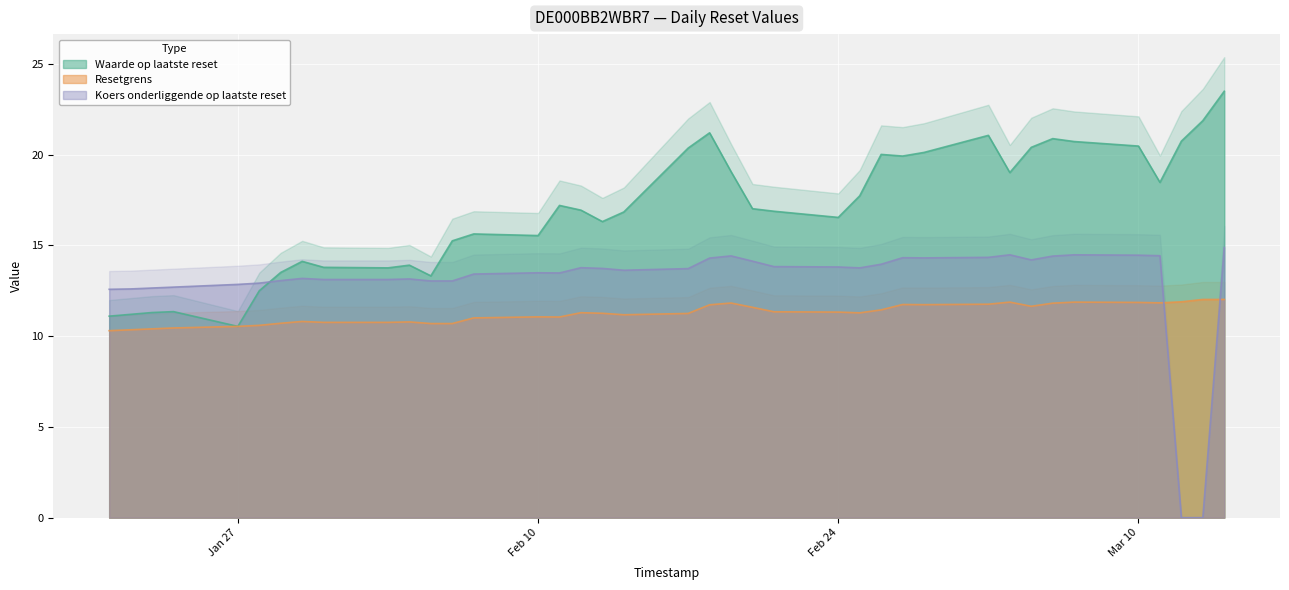

What is the lowest value of the Waarde op laatste reset series?

10.5